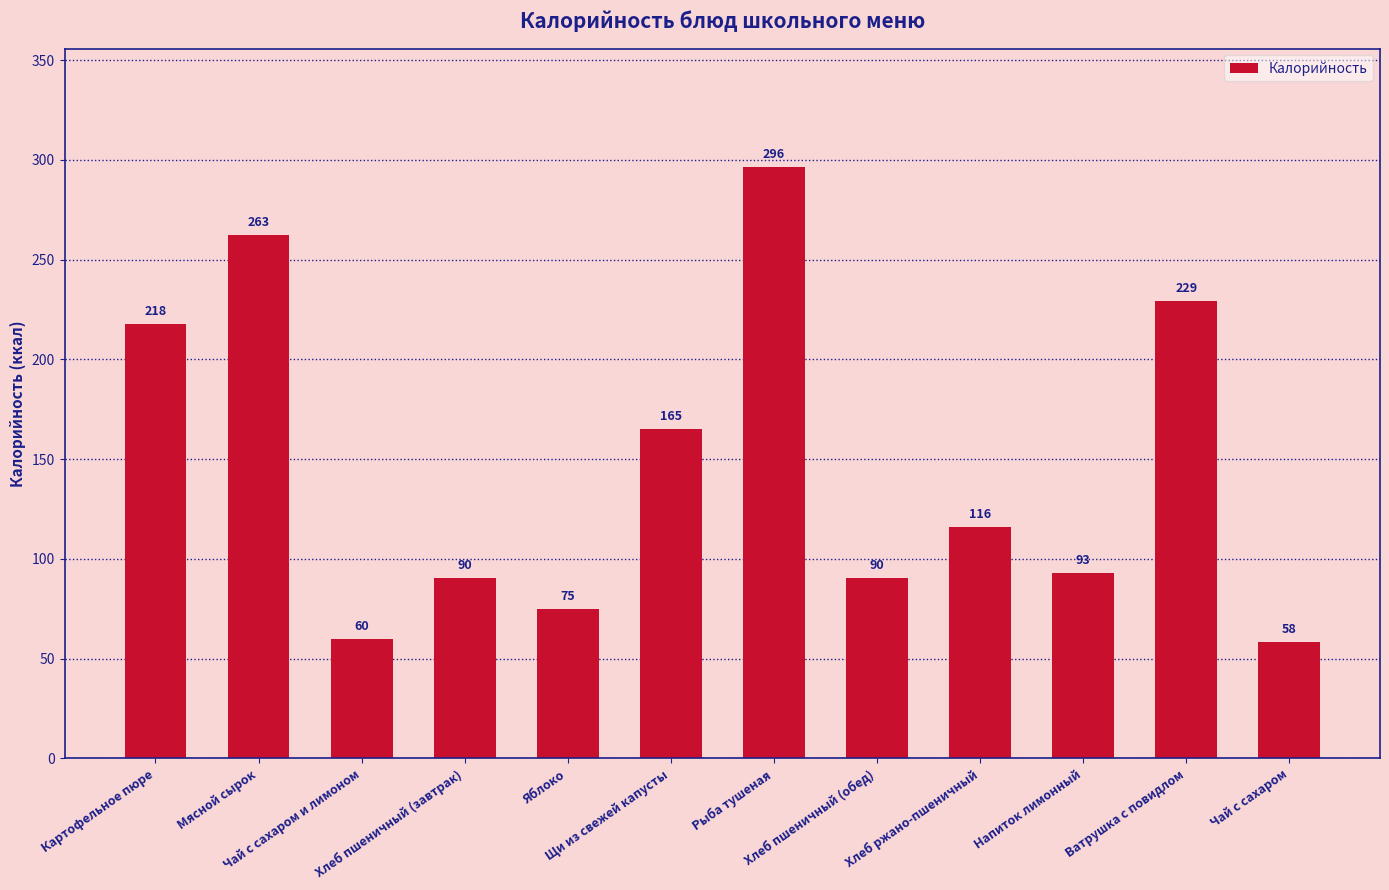

Read the value at Яблоко.

75.0